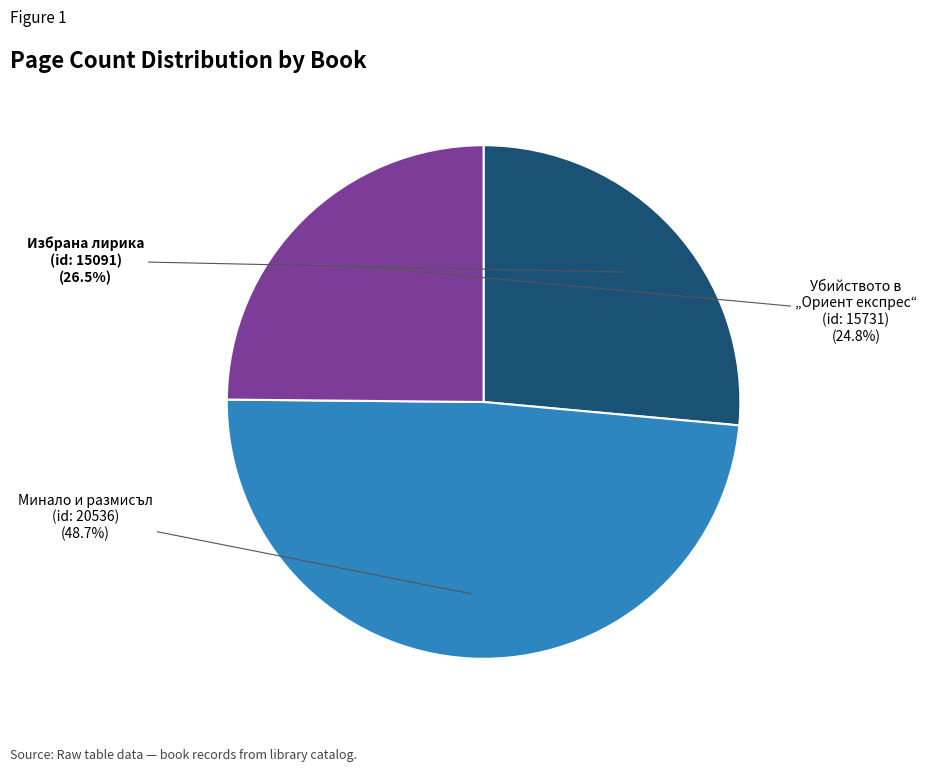

Is there any slice that represents more than half of the pie?

No